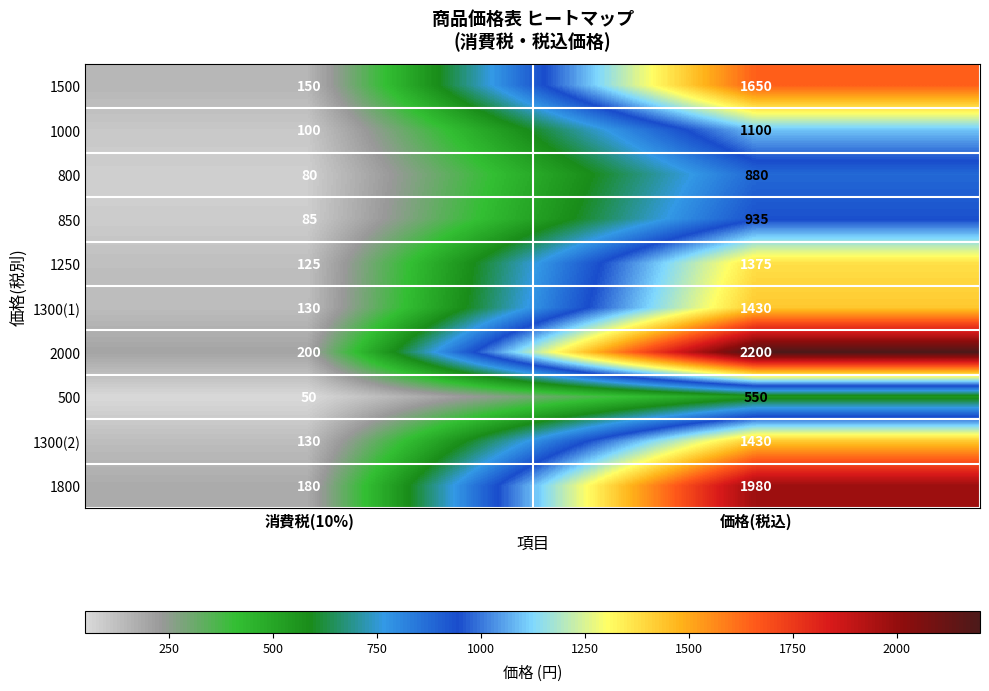

Reading left to right, transcribe all the data shown in this chart.

1500: 消費税(10%)=150	価格(税込)=1650
1000: 消費税(10%)=100	価格(税込)=1100
800: 消費税(10%)=80	価格(税込)=880
850: 消費税(10%)=85	価格(税込)=935
1250: 消費税(10%)=125	価格(税込)=1375
1300(1): 消費税(10%)=130	価格(税込)=1430
2000: 消費税(10%)=200	価格(税込)=2200
500: 消費税(10%)=50	価格(税込)=550
1300(2): 消費税(10%)=130	価格(税込)=1430
1800: 消費税(10%)=180	価格(税込)=1980